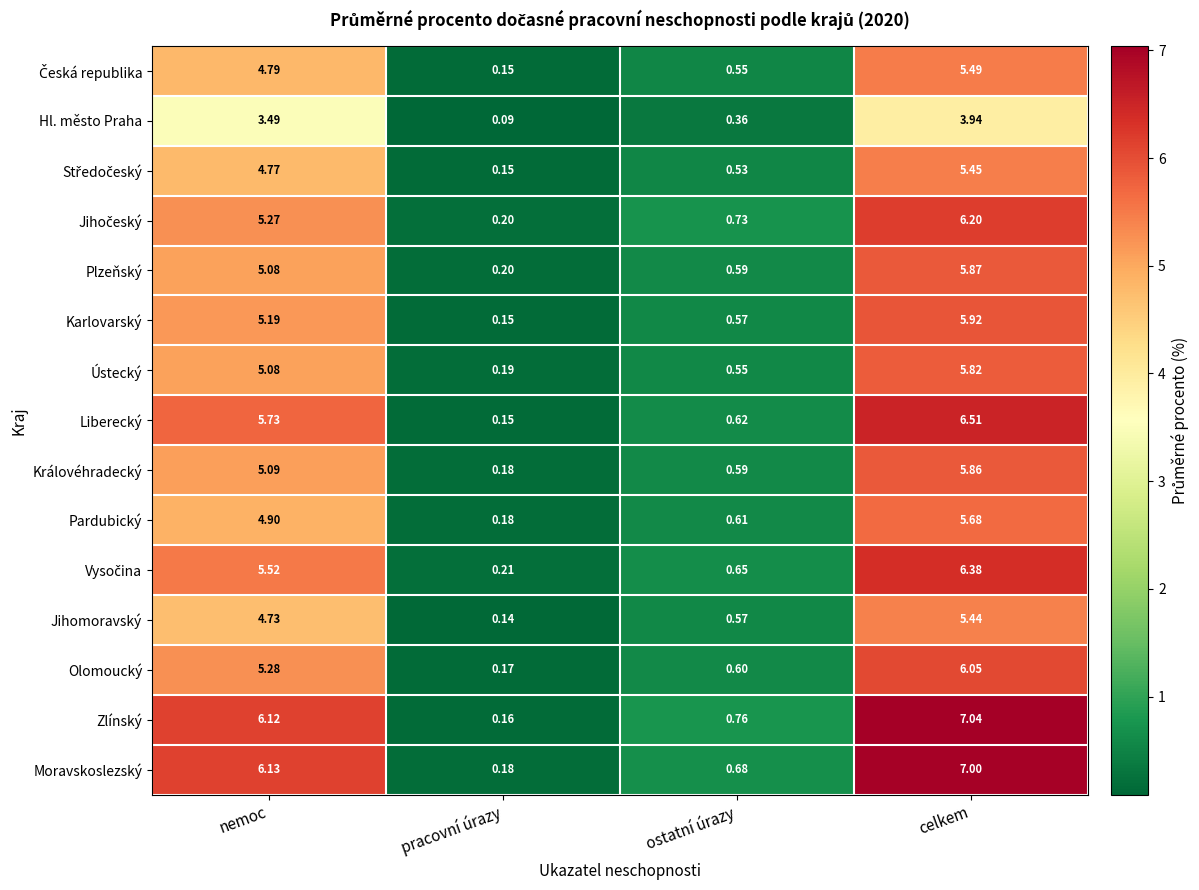

Which series has the largest total across all categories?

Zlínský